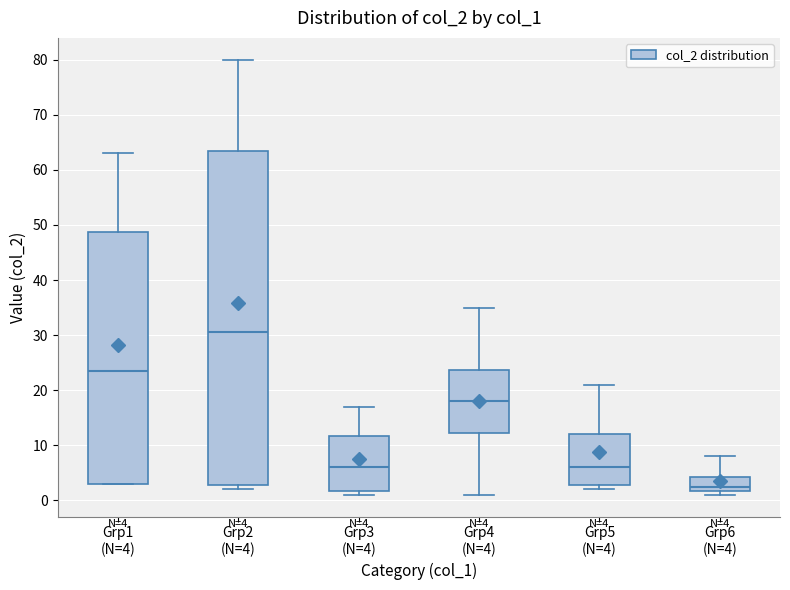

Which box's median line is the highest?

Grp2 (N=4)